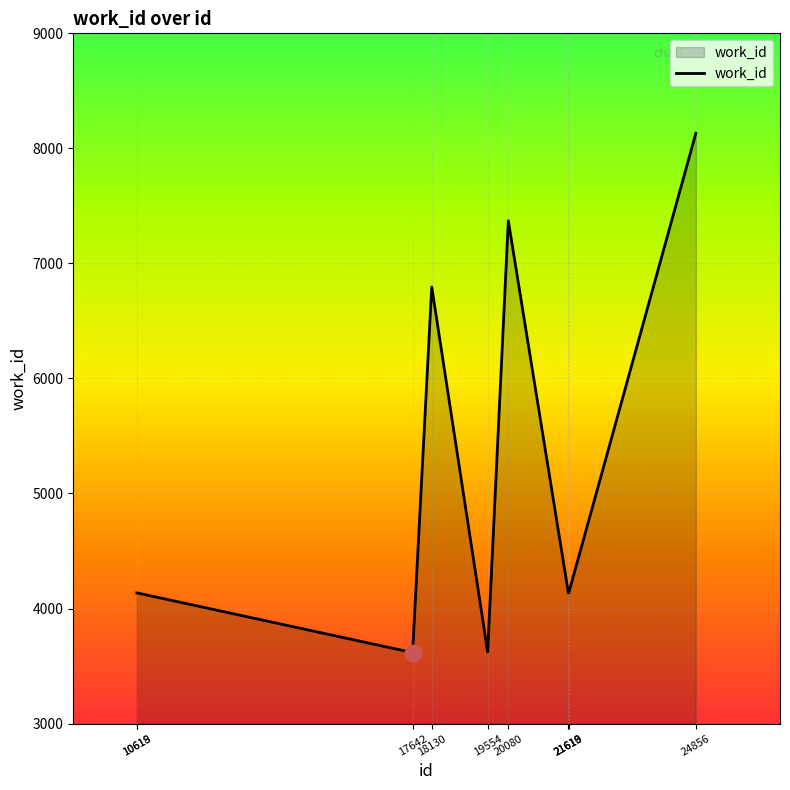

What is the smallest value displayed?

3617